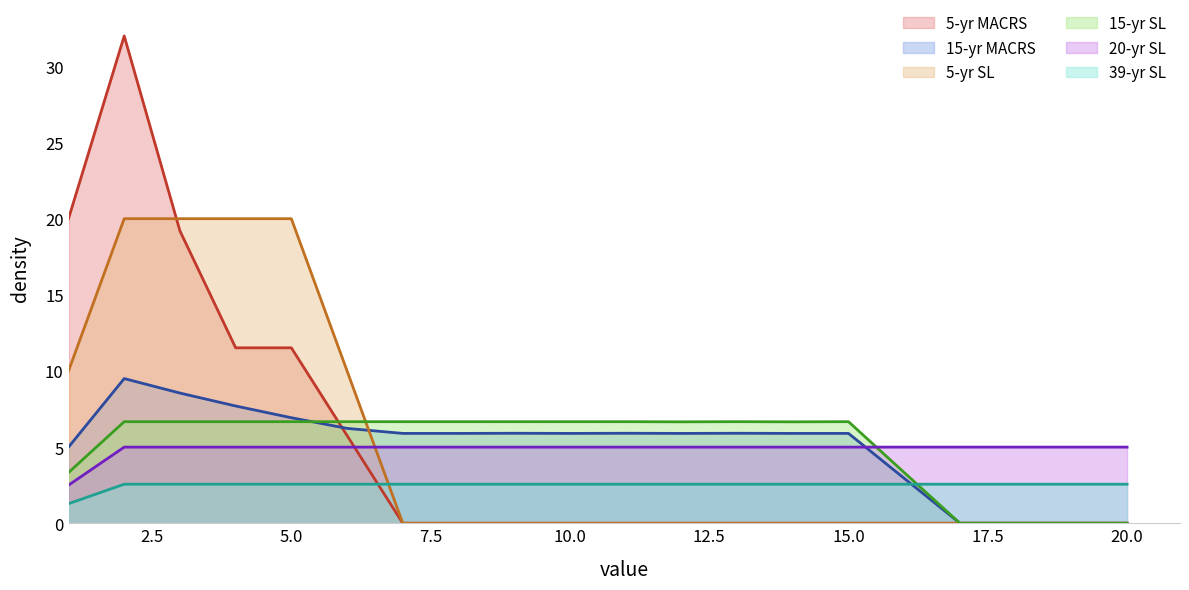

Where is the first local minimum for 15-yr MACRS?

10